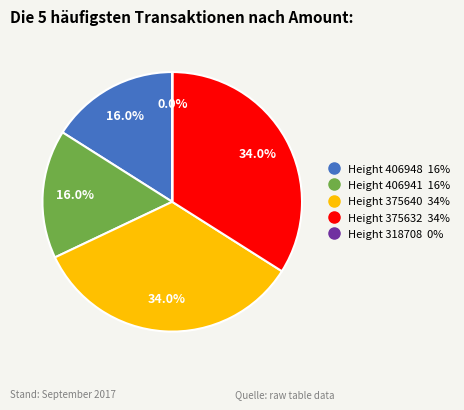

Is there a majority slice in this chart?

No